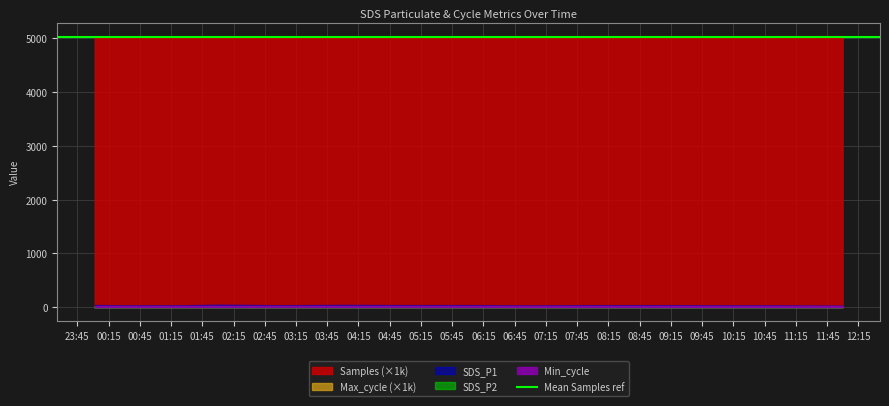

What is the difference between the SDS_P2 values at 2022/03/14 01:27:14 and 2022/03/14 09:00:00?

0.5